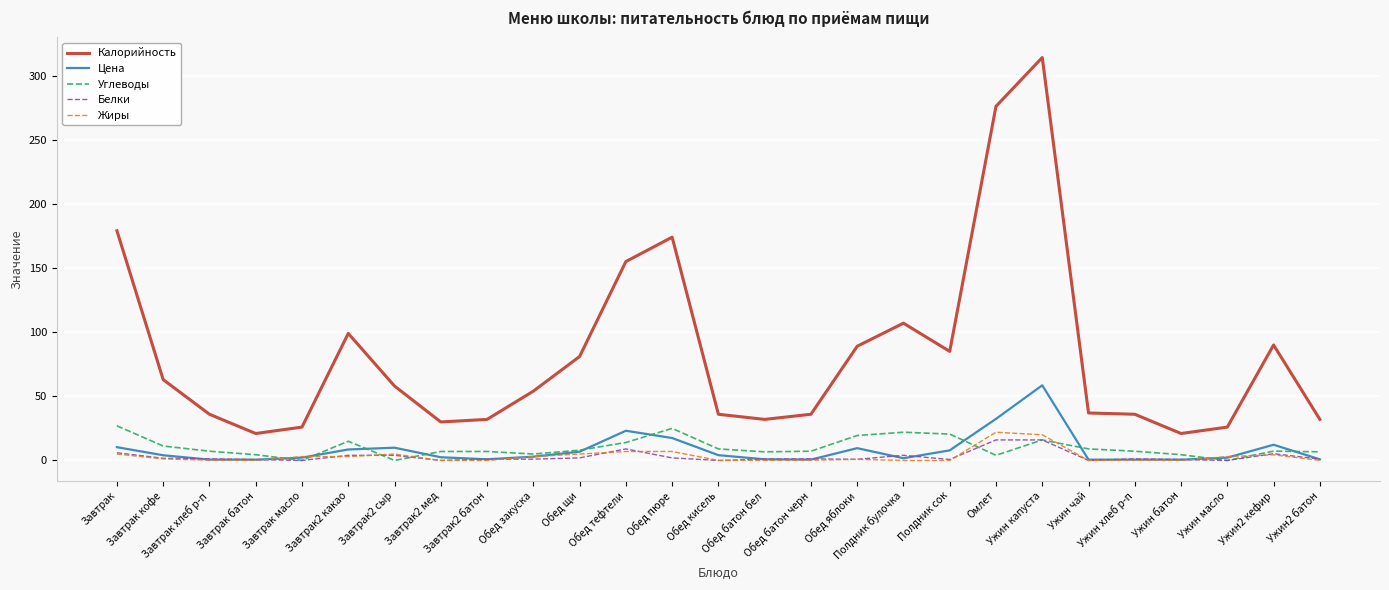

What is the maximum value for Белки?

16.0